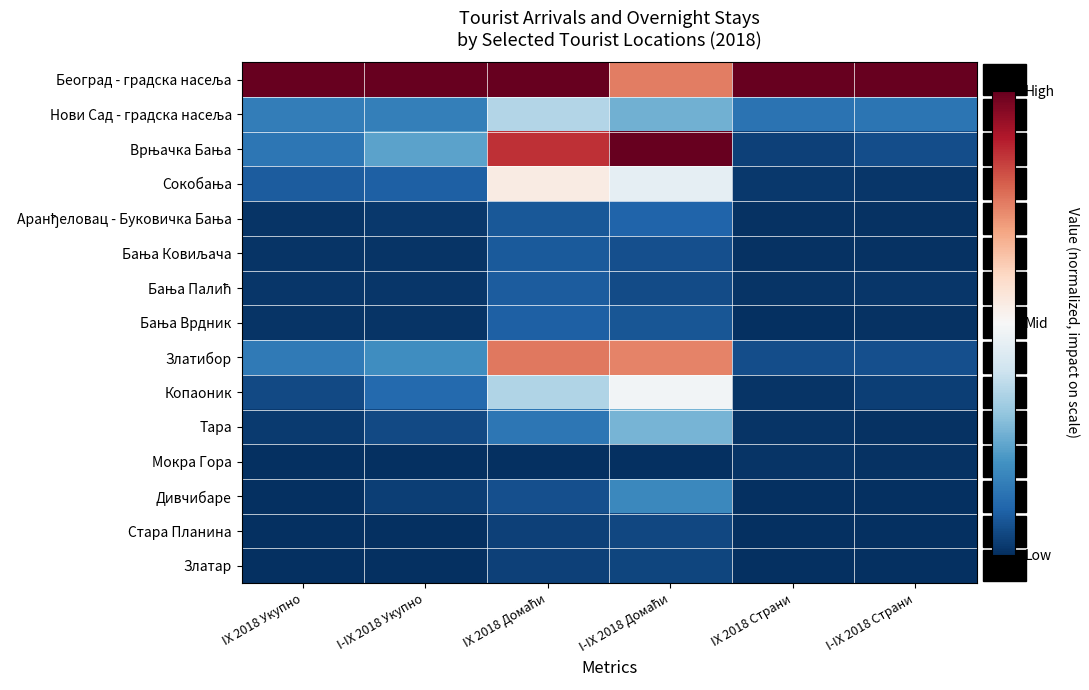

At I-IX 2018 Страни, list the series in order from smallest to largest.

Дивчибаре, Златар, Стара Планина, Тара, Бања Врдник, Бања Ковиљача, Аранђеловац - Буковичка Бања, Мокра Гора, Бања Палић, Сокобања, Копаоник, Врњачка Бања, Златибор, Нови Сад - градска насеља, Београд - градска насеља